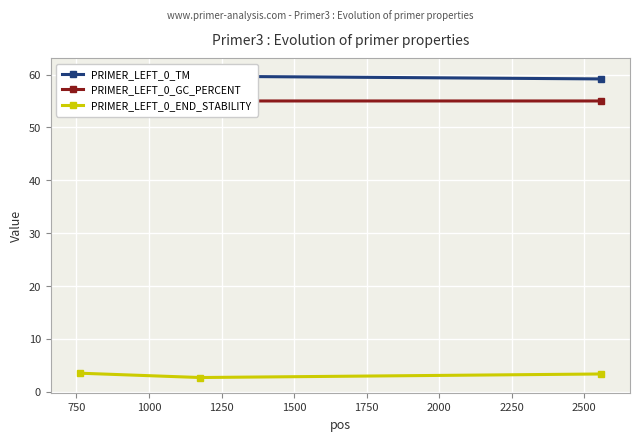

Reading right to left, extract all data points from this chart.

PRIMER_LEFT_0_TM: 59.2	59.7	60.2
PRIMER_LEFT_0_GC_PERCENT: 55.0	55.0	60.0
PRIMER_LEFT_0_END_STABILITY: 3.4	2.7	3.5